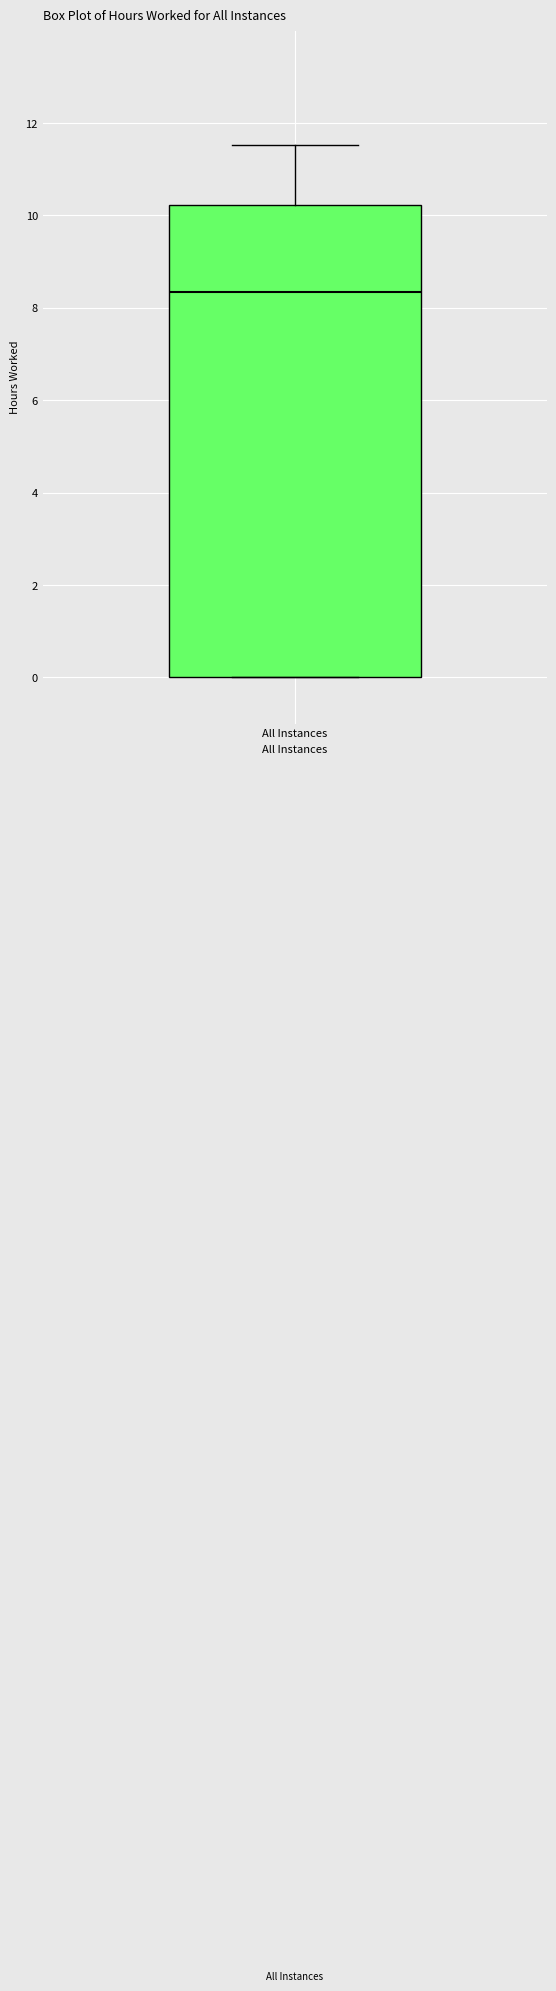

Transcribe this box plot: give where the median line is, the range the box spans, and where the two whiskers end, as read against the y-axis. The values are not printed on the chart, so give them approximately, as read against the axis.

median 8.4, box 0.0 to 10.2, whiskers 0.0 to 11.6